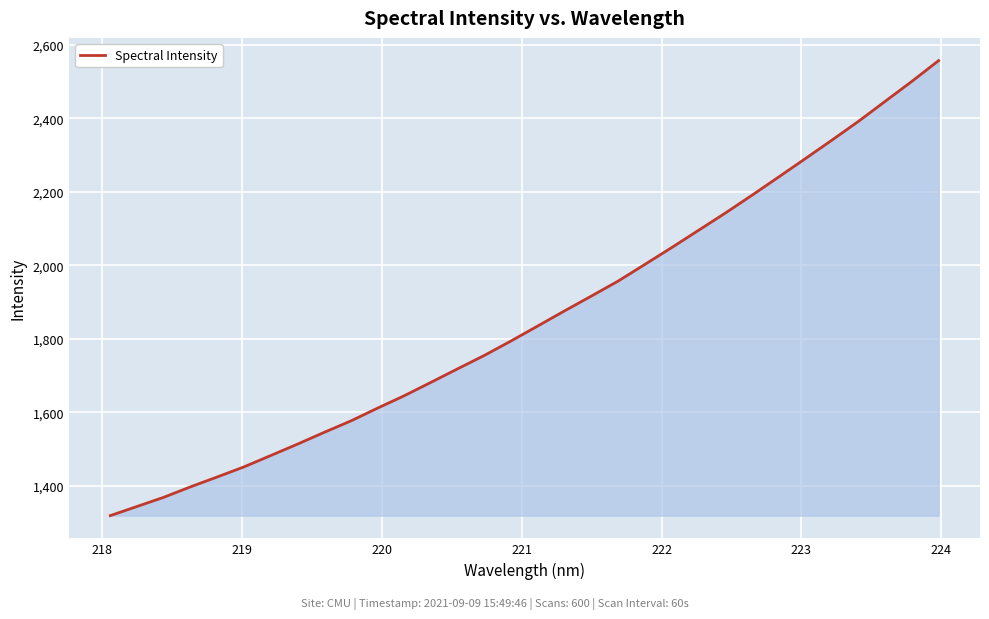

What is the maximum value shown in the chart?

2557.5